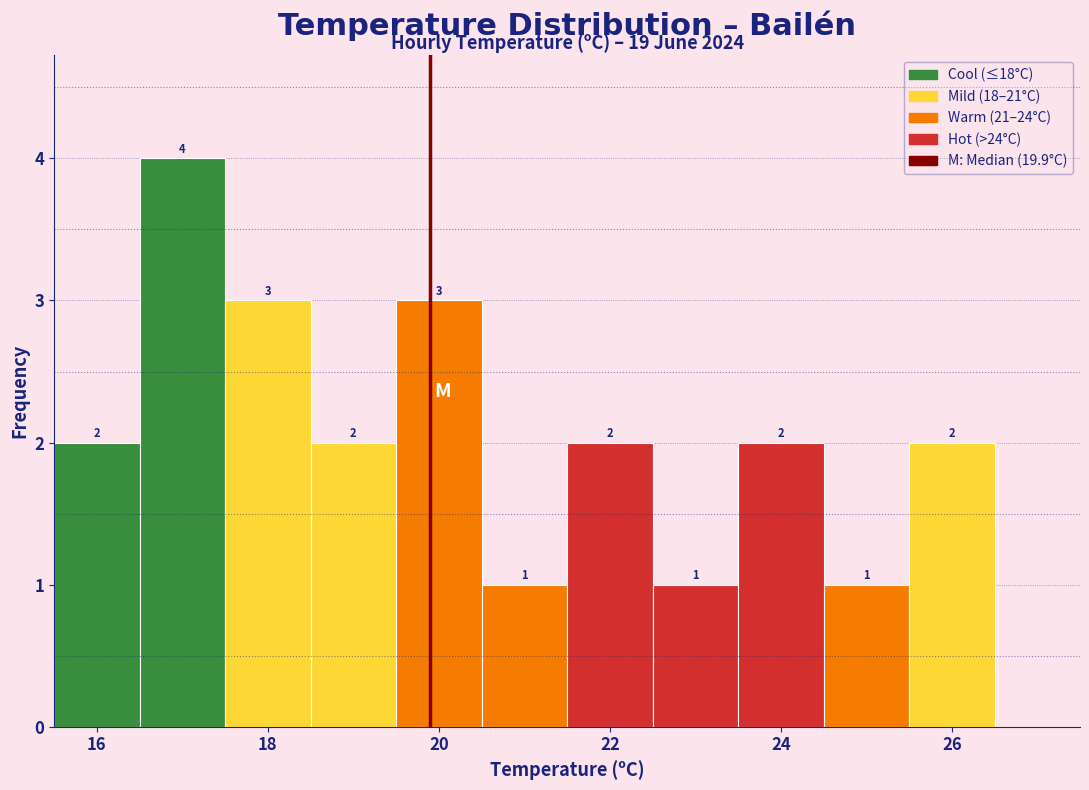

Reading left to right, transcribe this chart: for each bar, give the range it covers on the x-axis and its height. The bar edges are not printed on the chart, so give them approximately, as read against the axis.

15.5 to 16.5: 2
16.5 to 17.5: 4
17.5 to 18.5: 3
18.5 to 19.5: 2
19.5 to 20.5: 3
20.5 to 21.5: 1
21.5 to 22.5: 2
22.5 to 23.5: 1
23.5 to 24.5: 2
24.5 to 25.5: 1
25.5 to 26.5: 2